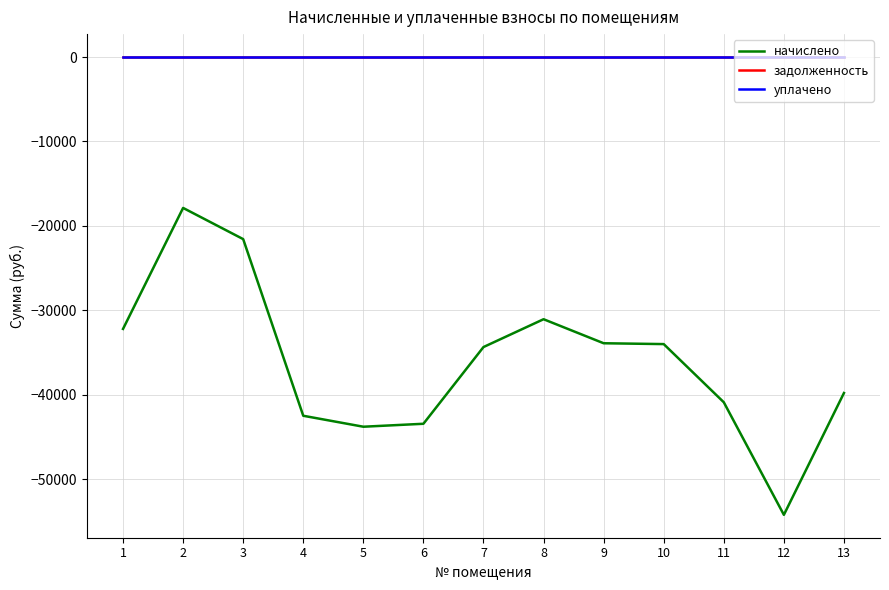

Is the value of задолженность at 6 greater than the value of уплачено at 6?

No